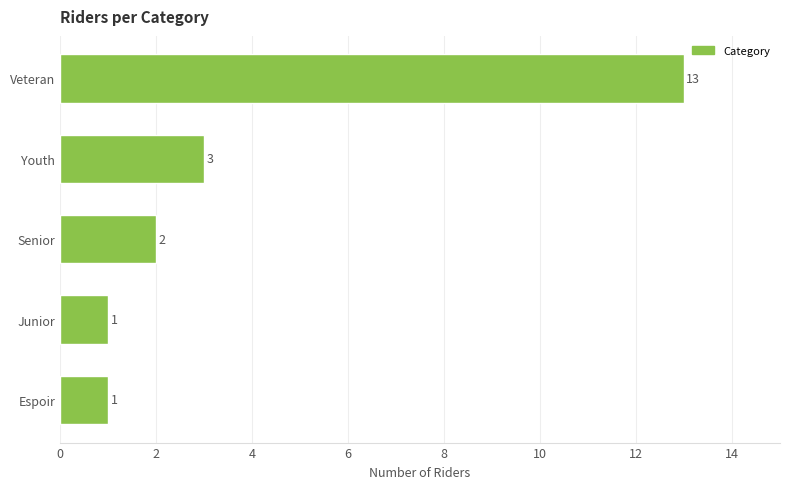

What is the greatest value displayed?

13